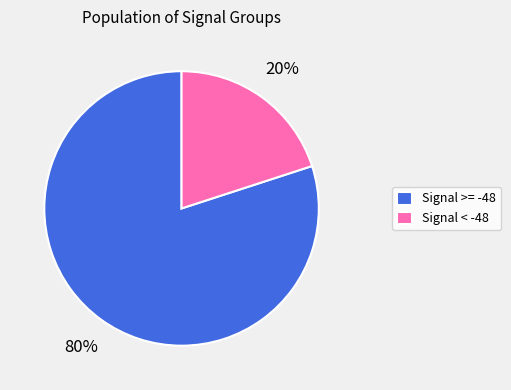

Rank the categories by value from highest to lowest.

Signal >= -48, Signal < -48